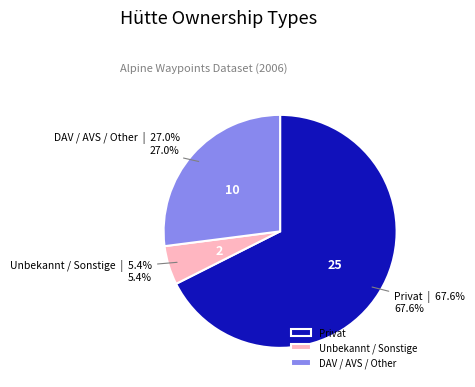

What percentage do Unbekannt / Sonstige and Privat together represent?

73.0%